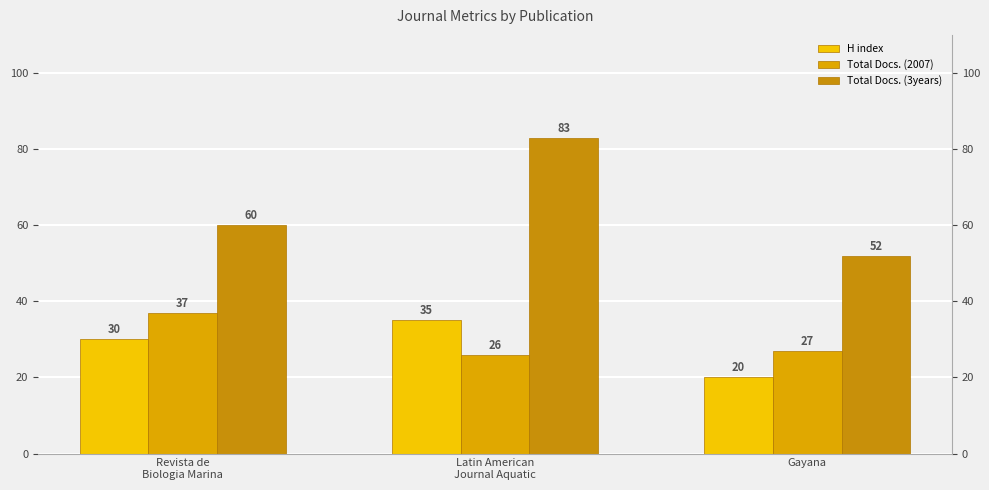

What is the label of the 2nd bar from the right?

Latin American
Journal Aquatic